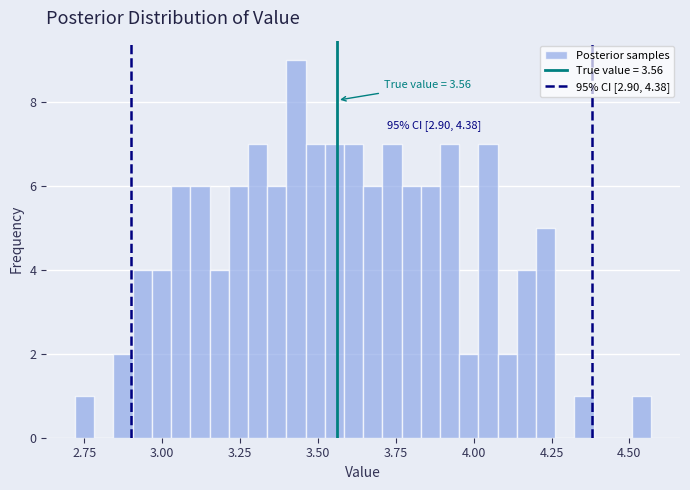

Around what value on the x-axis is the tallest bar? Give the approximate position of its centre, as read against the axis.

3.45